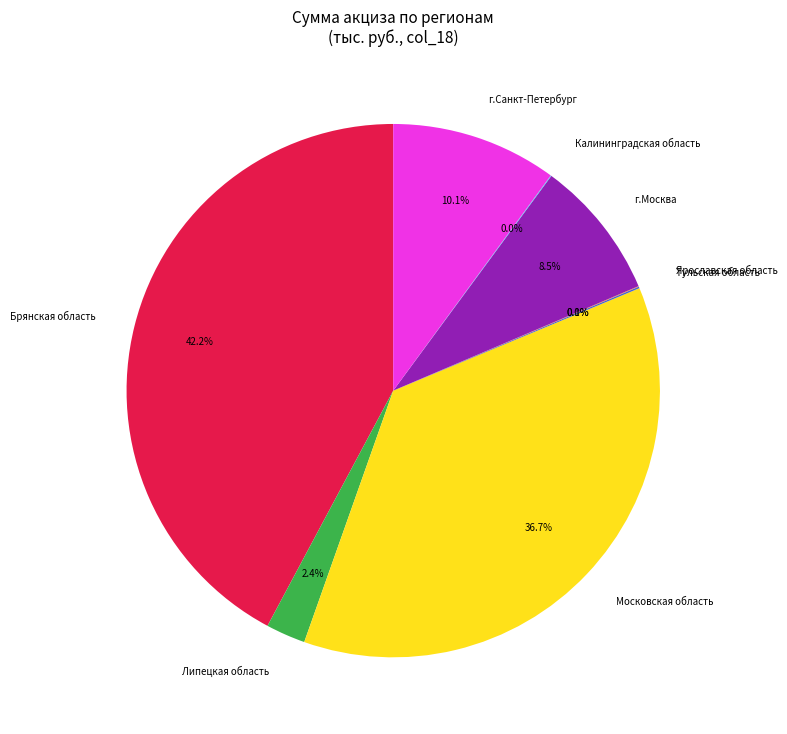

Which slice is the largest?

Брянская область